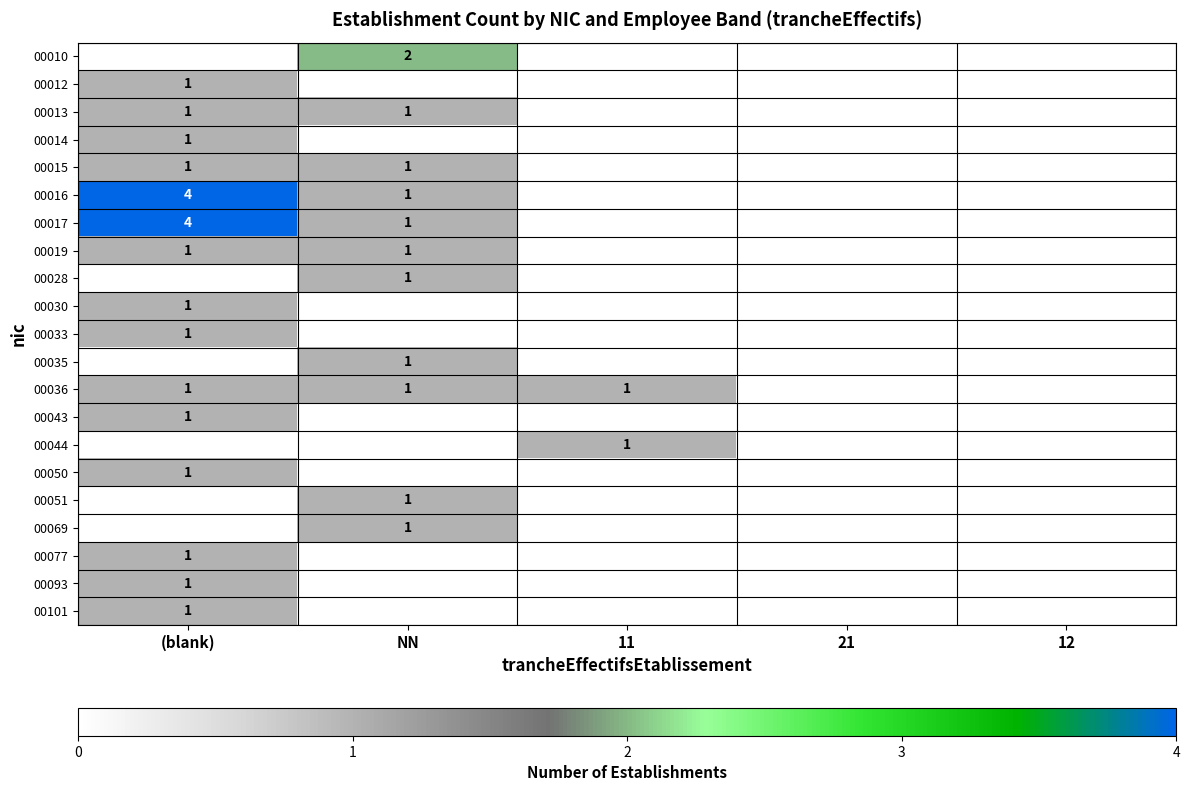

True or false: 00028 has a value of 1 at NN.

True